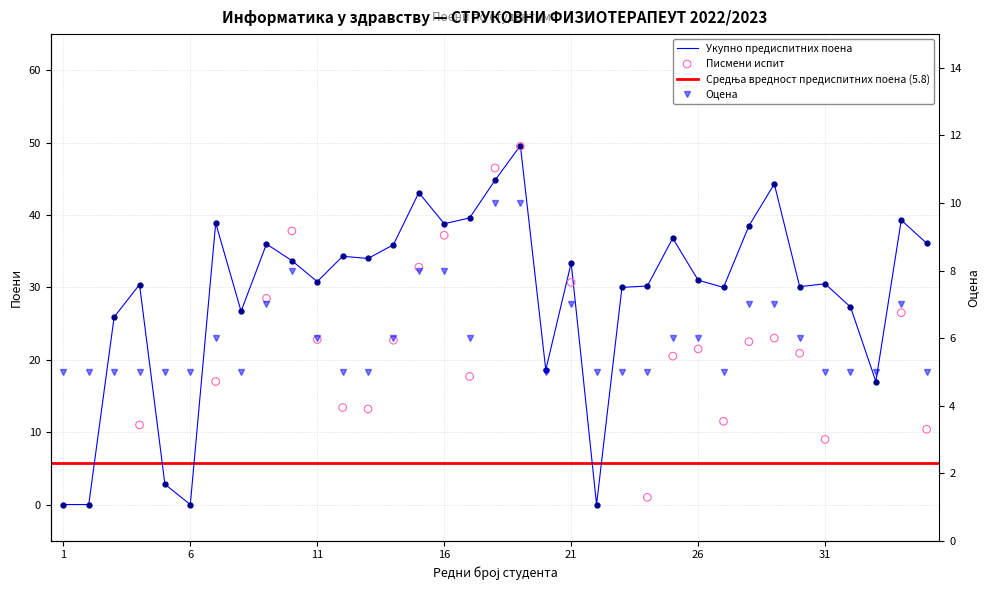

What is the total value across all series at 21?

40.4